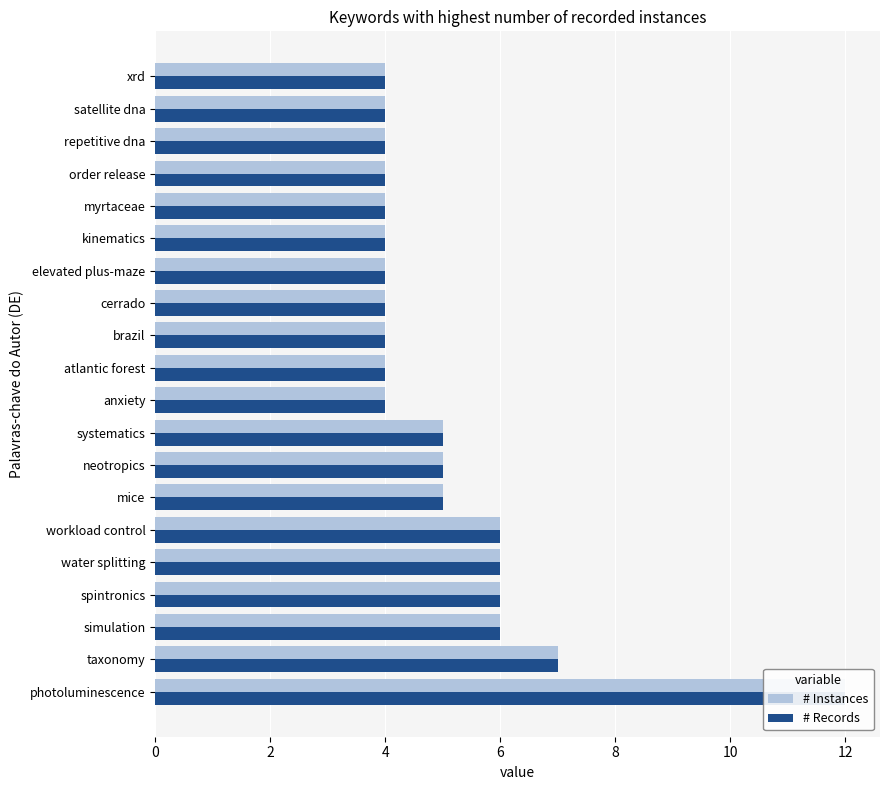

What are all the series names shown in the legend?

# Instances, # Records